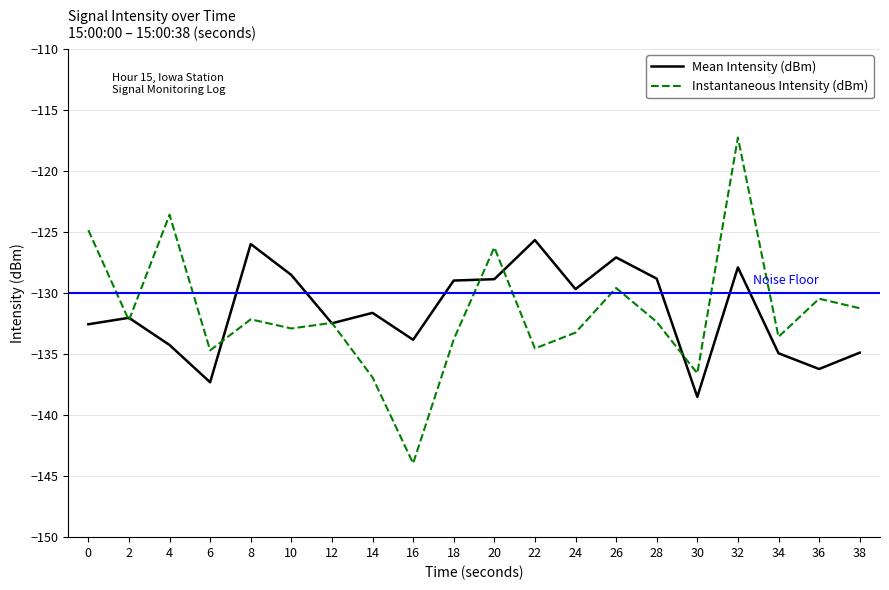

True or false: Mean Intensity (dBm) has a value of -129.7 at 24.

True